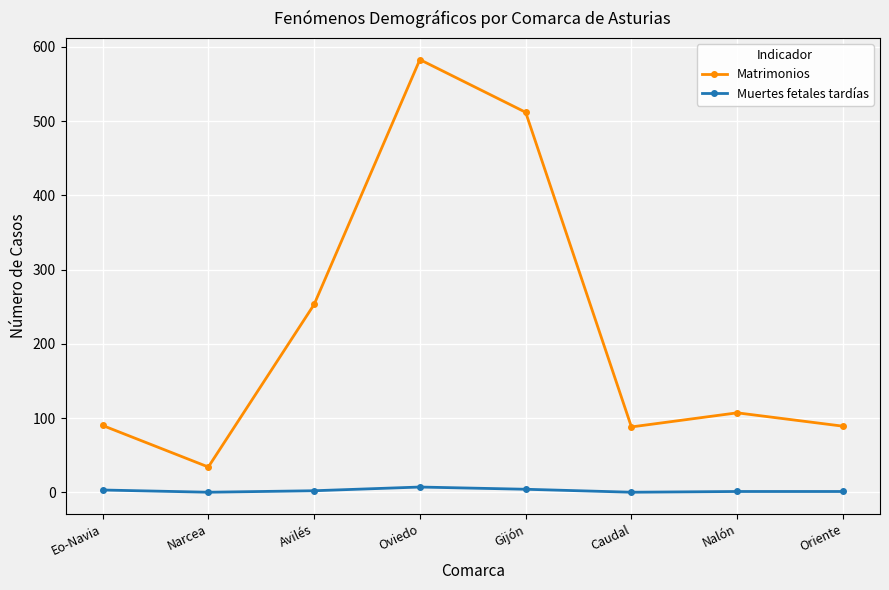

True or false: Matrimonios has more than 0 points higher than both neighbors.

True